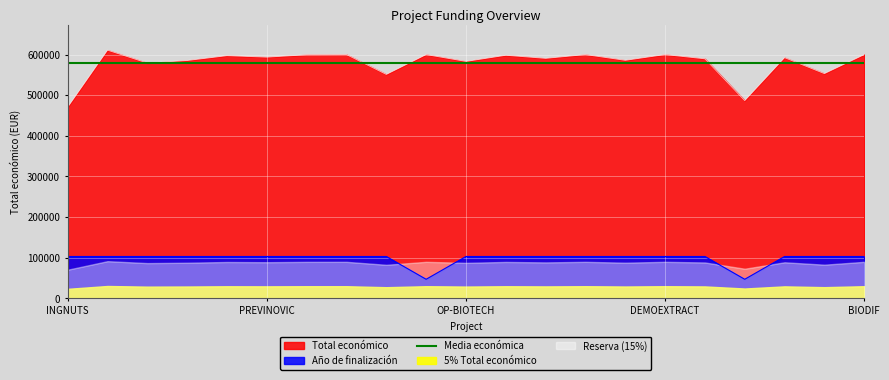

Which category has the lowest value in the Total económico series?

INGNUTS